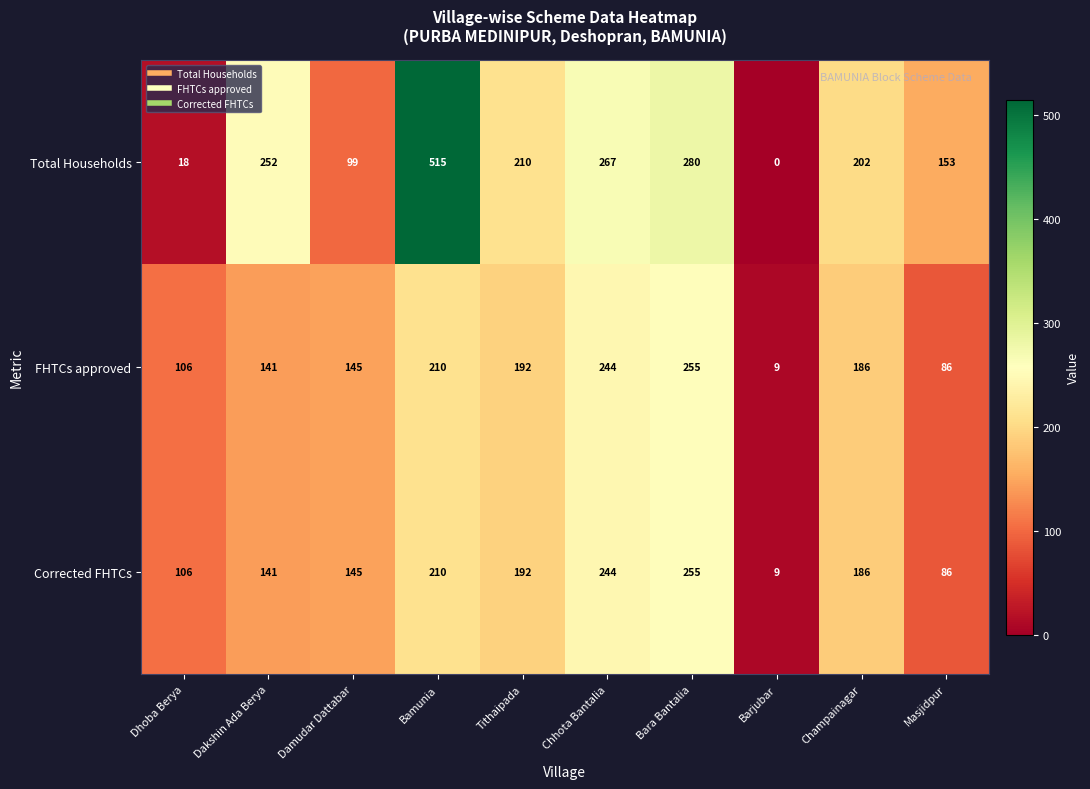

Is it true that Corrected FHTCs equals 121 at Bara Bantalia?

False